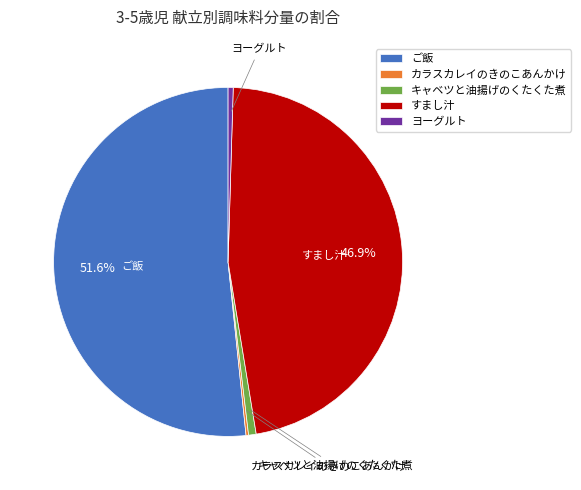

What is the majority slice?

ご飯